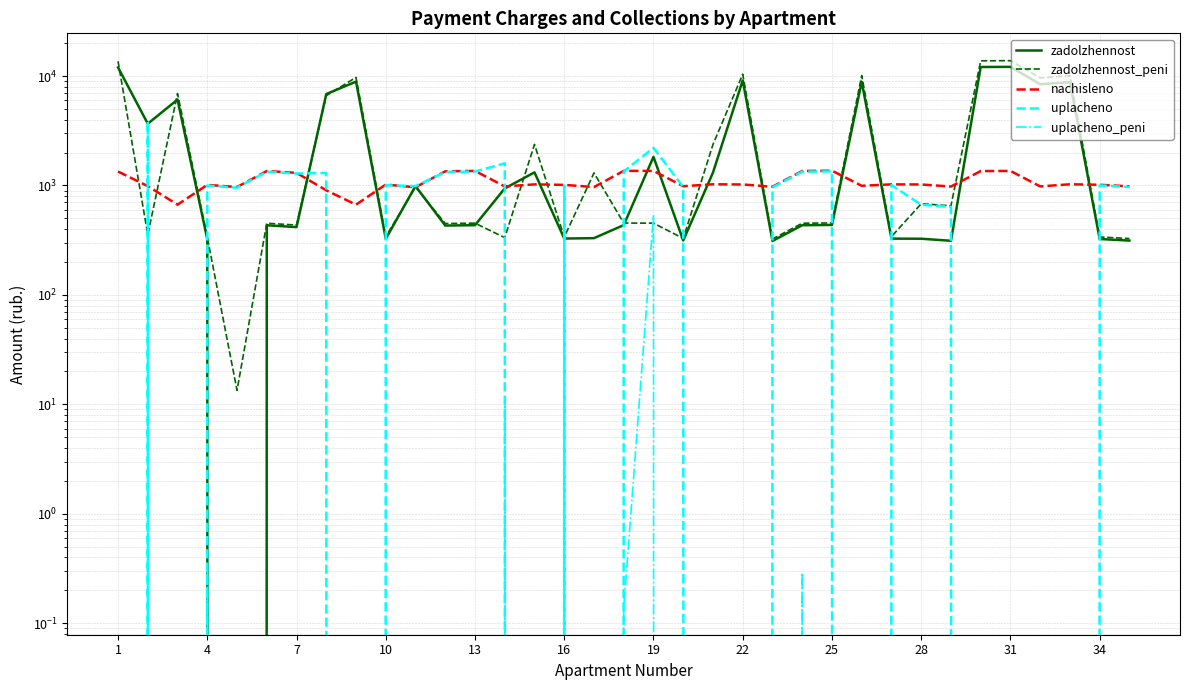

How many interior local valleys does the nachisleno series have?

11